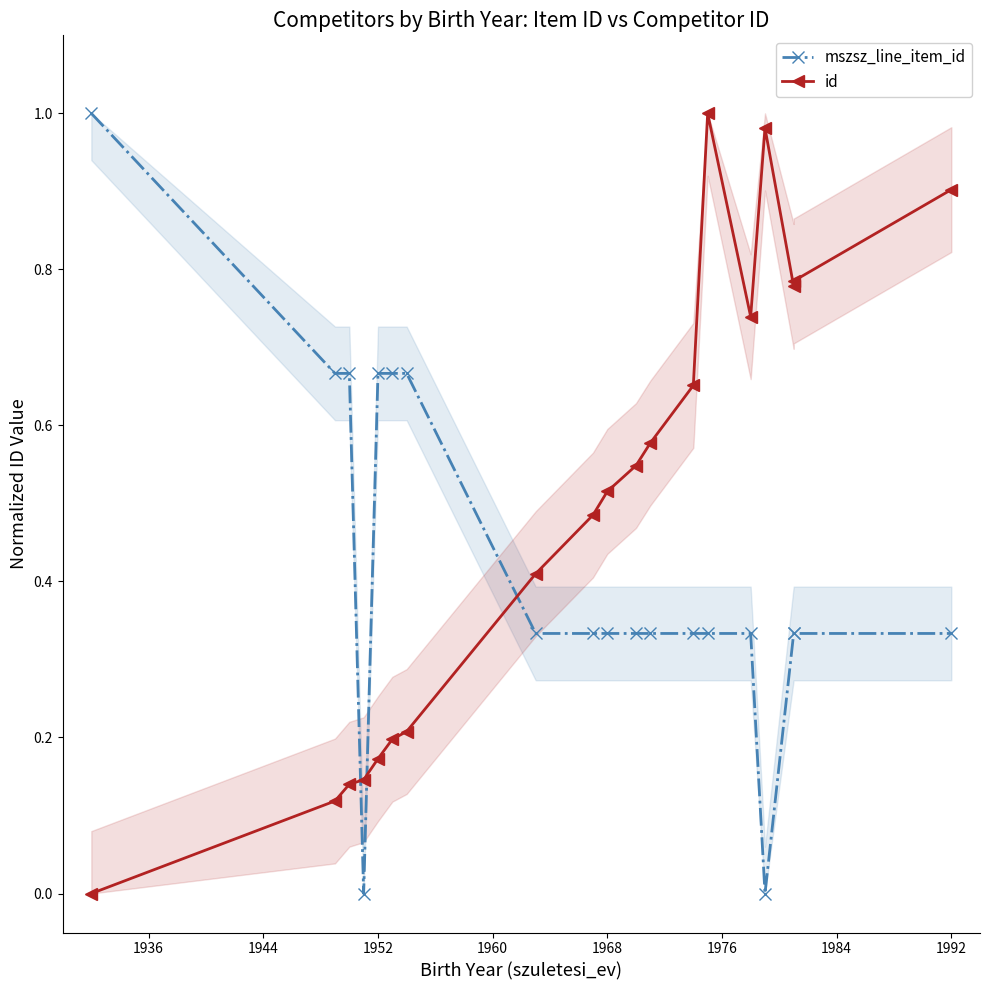

Is this an area chart (filled region under the line)?

No